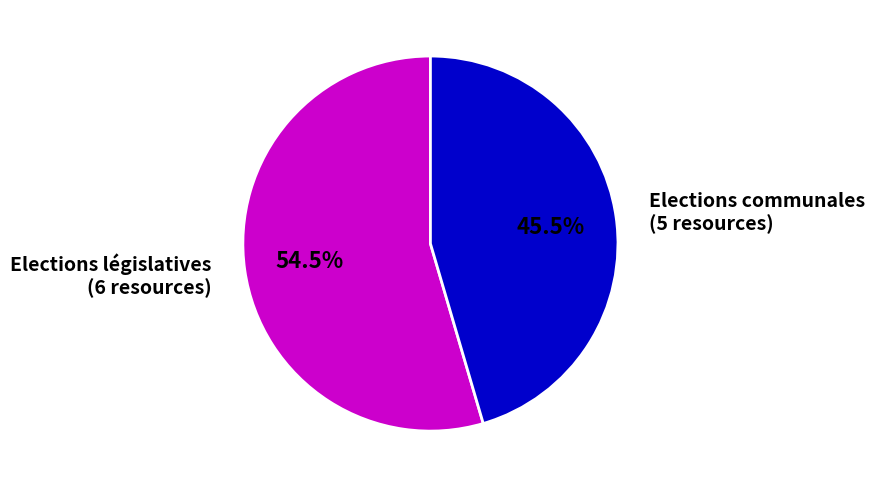

Rank the categories by value from highest to lowest.

Elections législatives (6 resources), Elections communales (5 resources)